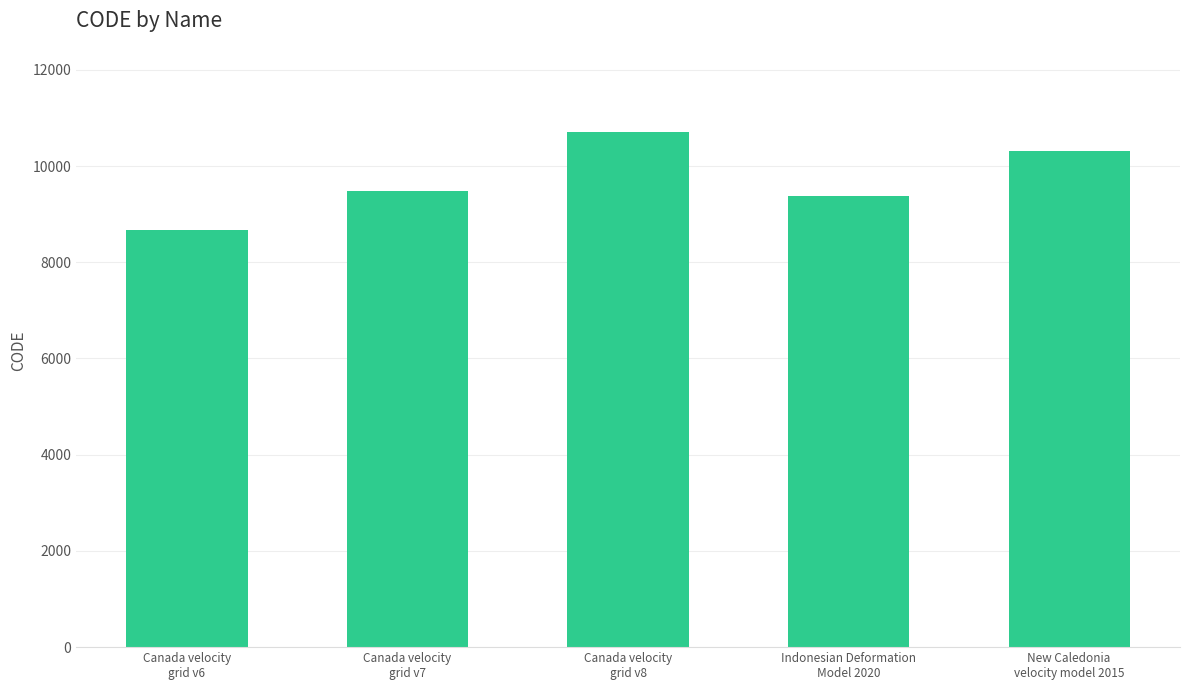

Where is the data nearest to the value 9691?

Canada velocity
grid v7